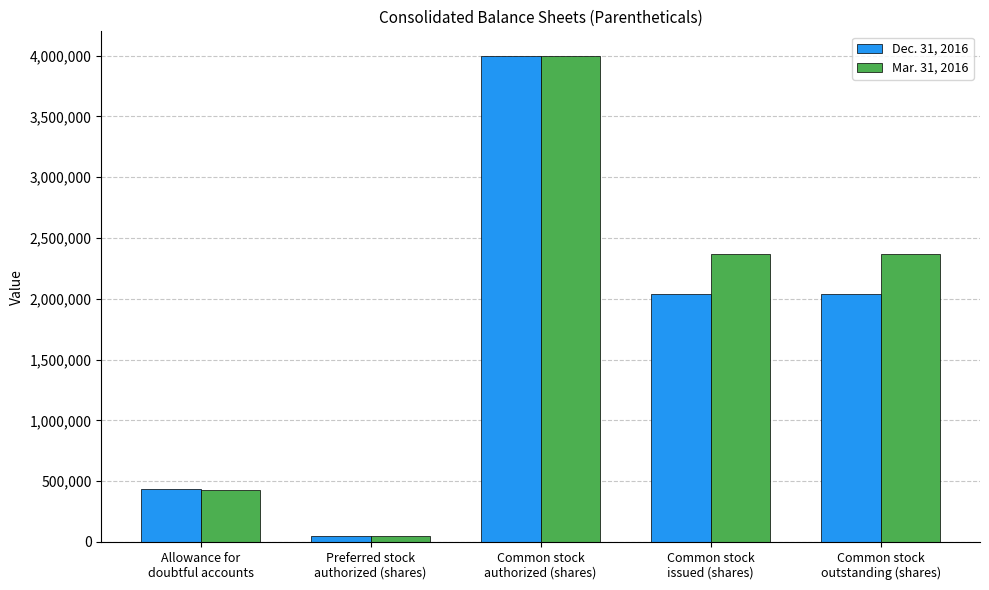

What is the difference between the maximum and minimum values in the Mar. 31, 2016 series?

3950000